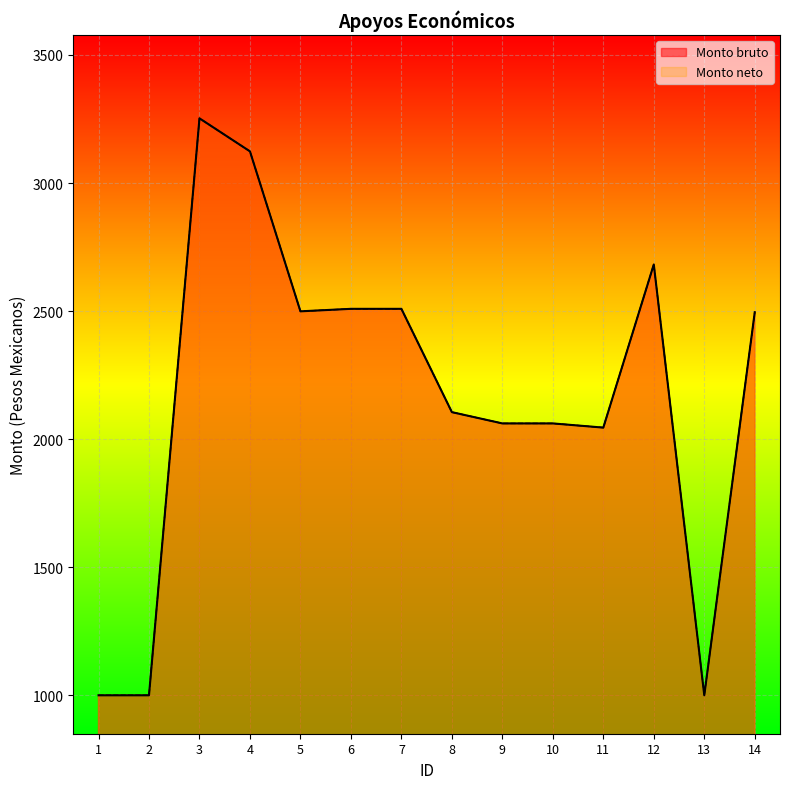

At how many categories does at least one series exceed 3198?

1